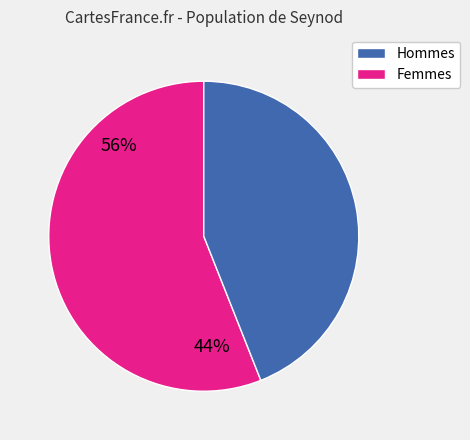

Count the number of slices in the pie.

2